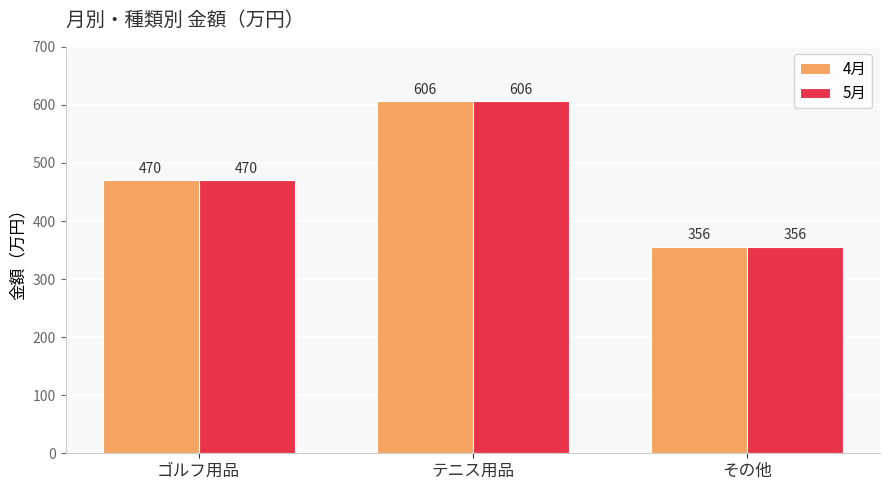

What are all the series names shown in the legend?

4月, 5月